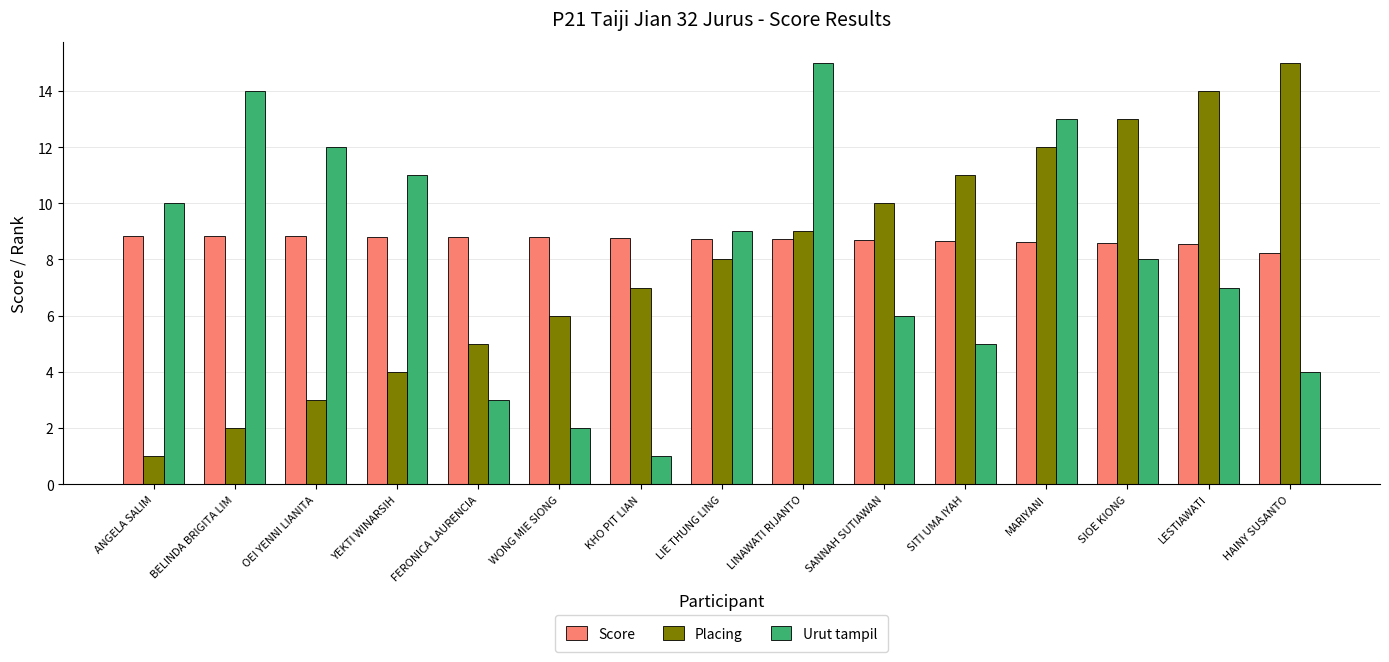

The value of Placing at LINAWATI RIJANTO is 13.4. True or false?

False